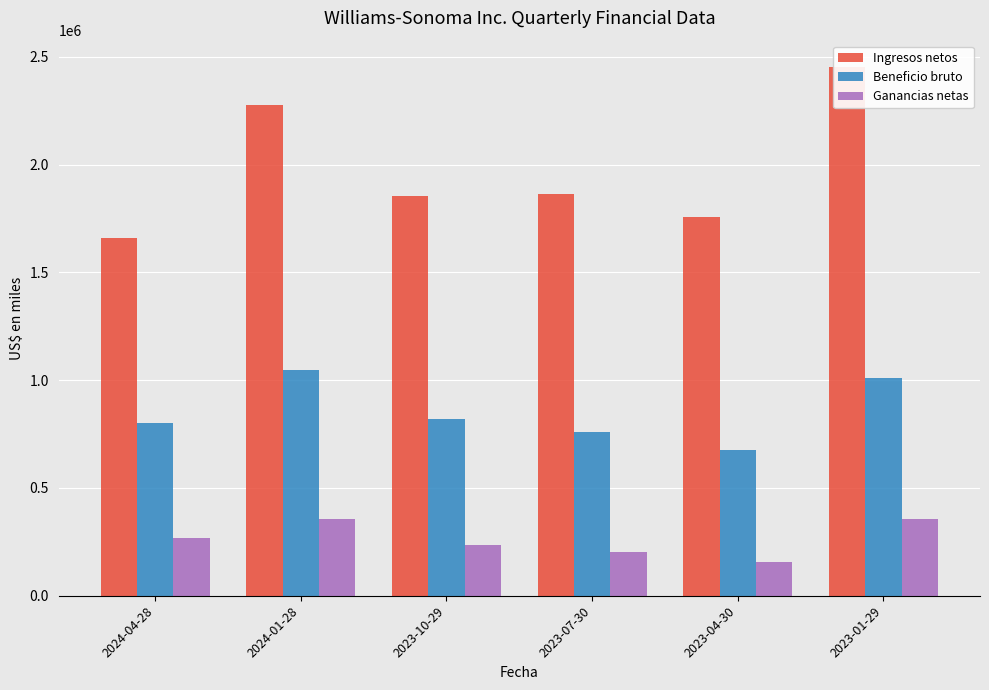

At how many categories does at least one series exceed 850950?

6